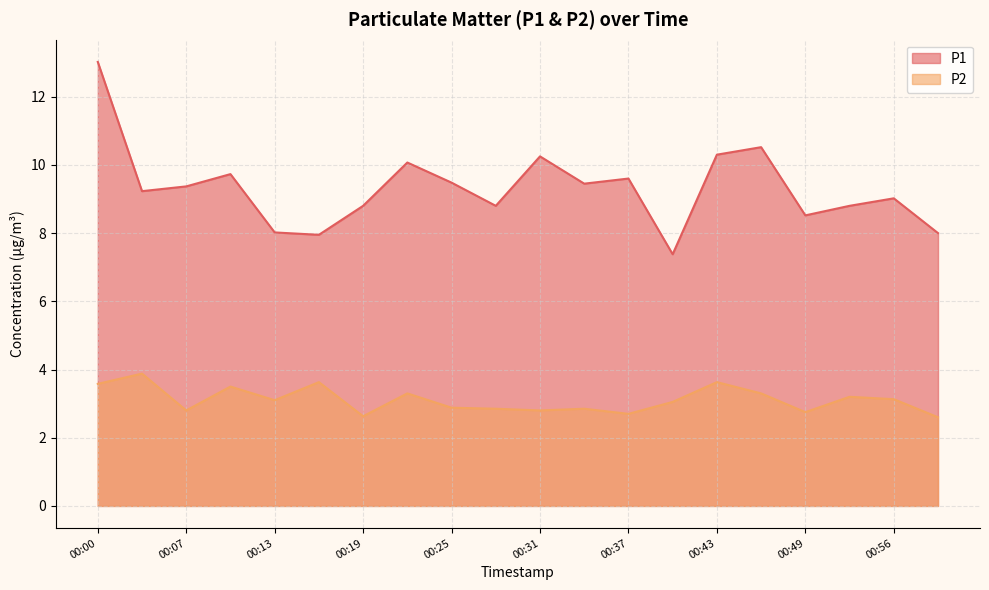

What is the lowest value of the P1 series?

7.4